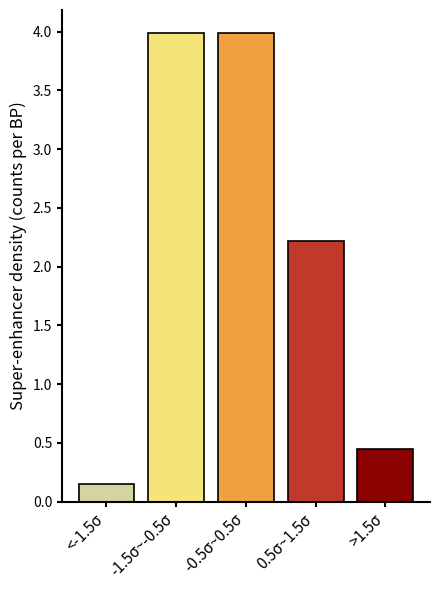

What is the greatest value displayed?

4.0